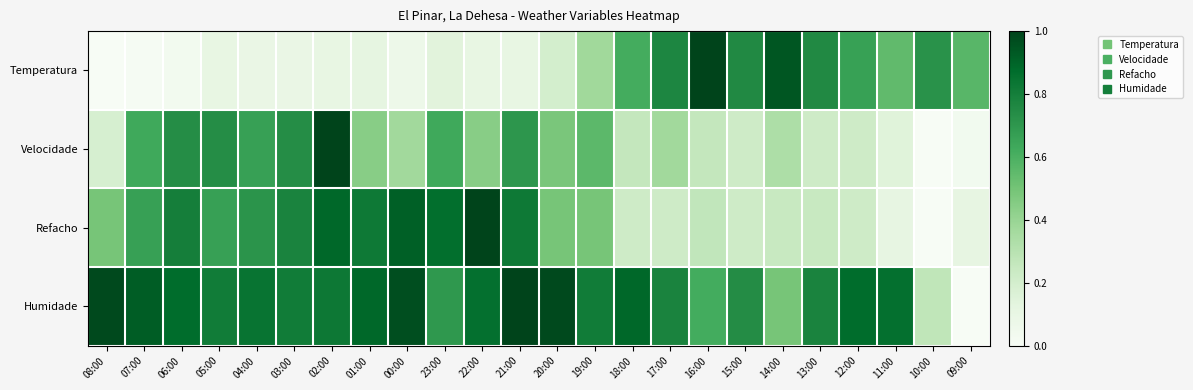

List the series in order of their overall mean, lowest first.

Temperatura, Velocidade, Refacho, Humidade